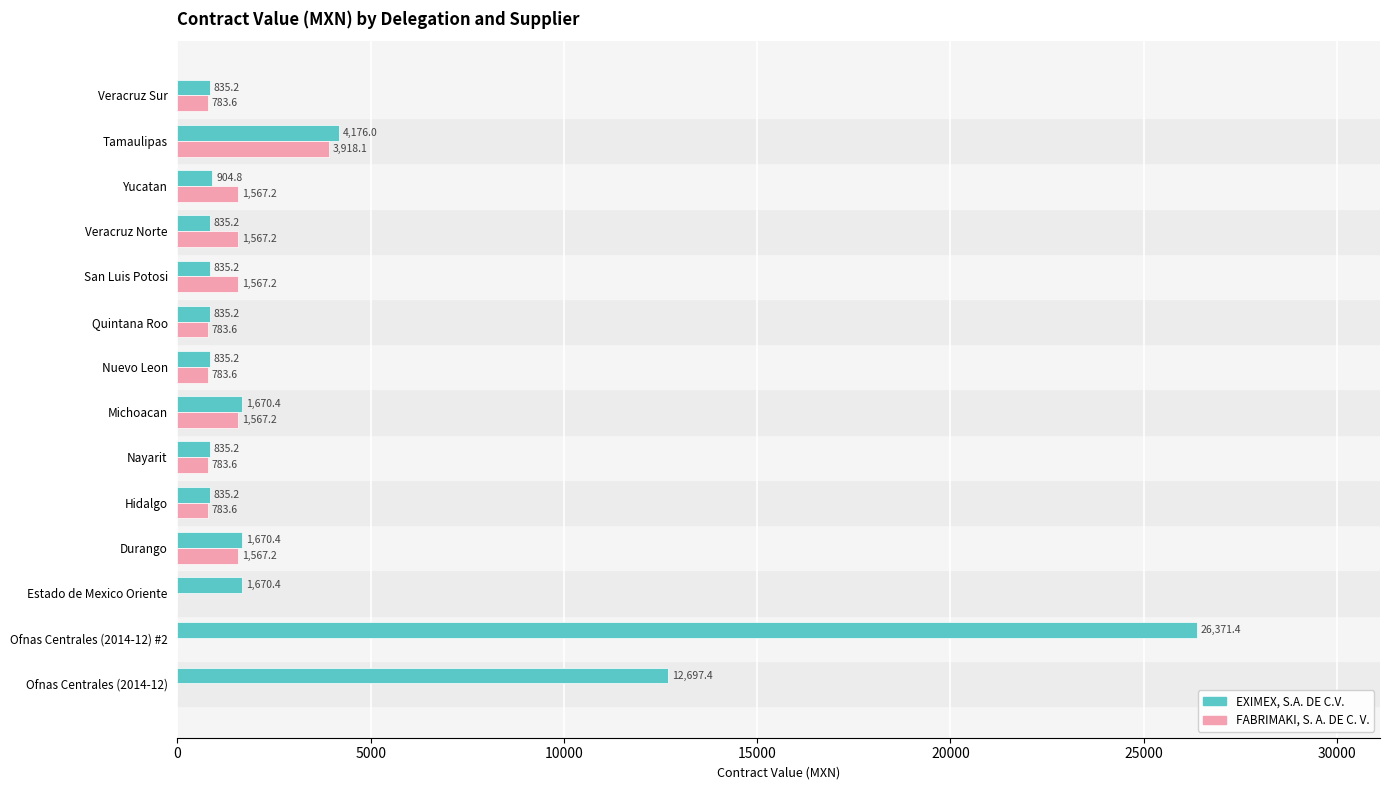

Between Hidalgo and Yucatan, which series saw the biggest shift?

FABRIMAKI, S. A. DE C. V.